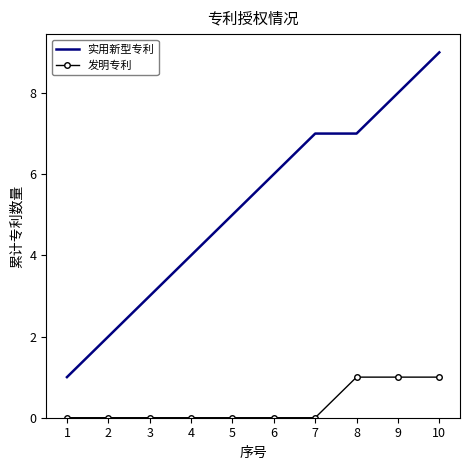

Rank the series by their maximum value, from highest to lowest.

实用新型专利, 发明专利